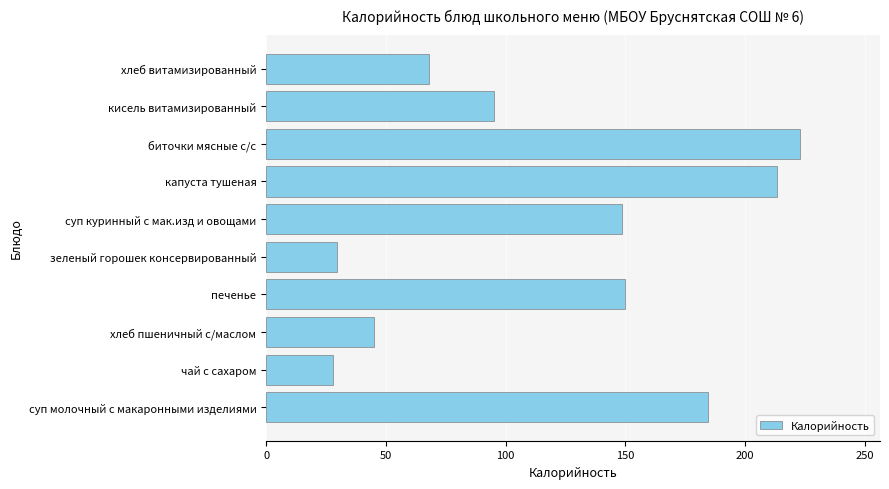

Reading bottom to top, list all the values displayed in this chart.

суп молочный с макаронными изделиями=184.5	чай с сахаром=28.0	хлеб пшеничный с/маслом=45.0	печенье=150.0	зеленый горошек консервированный=29.8	суп куринный с мак.изд и овощами=148.5	капуста тушеная=213.5	биточки мясные с/с=223.0	кисель витамизированный=95.0	хлеб витамизированный=68.0